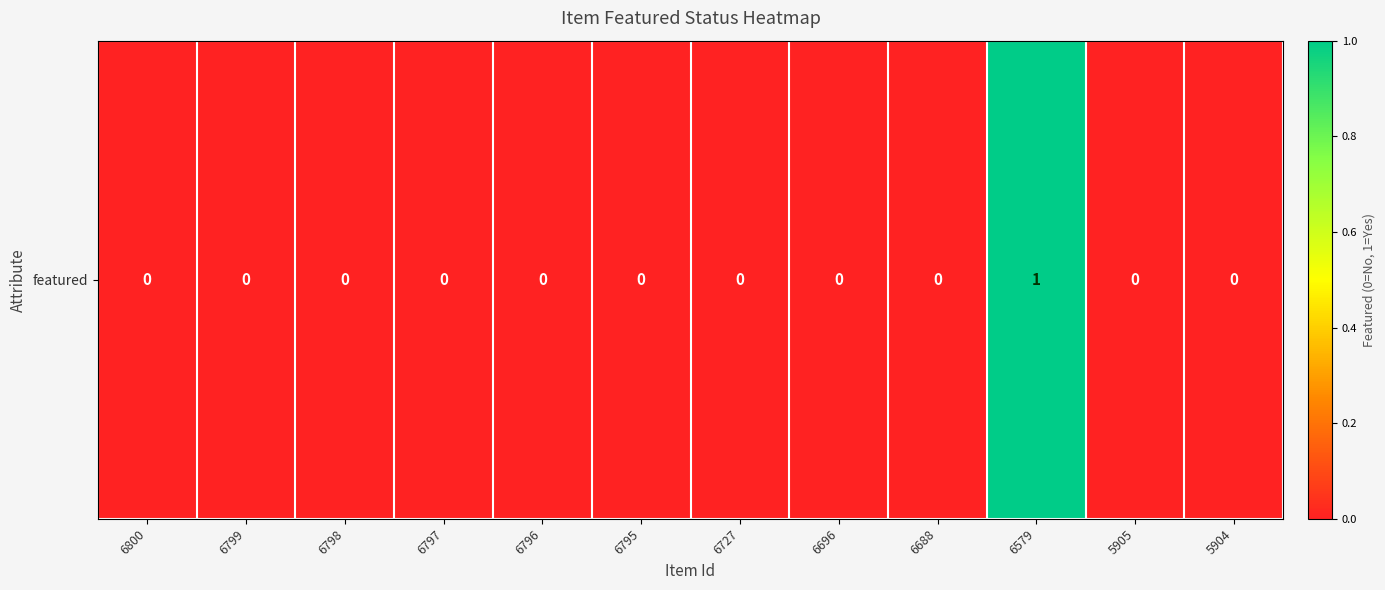

Which category has the highest value across all series?

6579